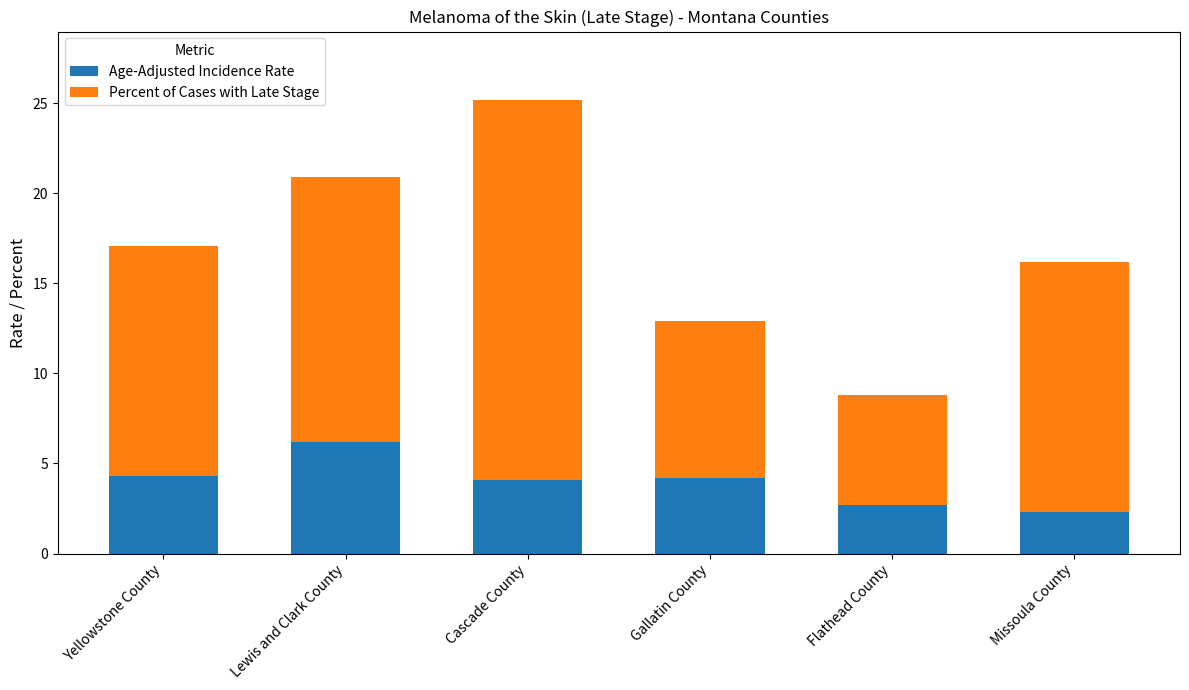

What is the sum of the Age-Adjusted Incidence Rate values at Yellowstone County and Lewis and Clark County?

10.5